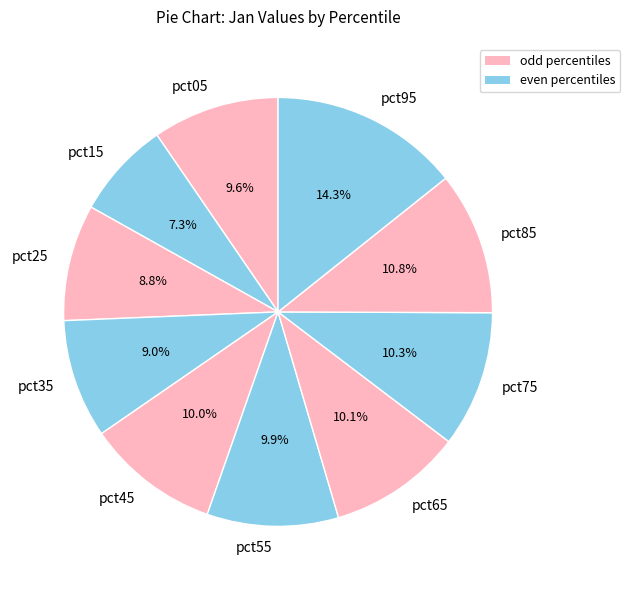

To the nearest percent, what portion does pct95 represent?

14%